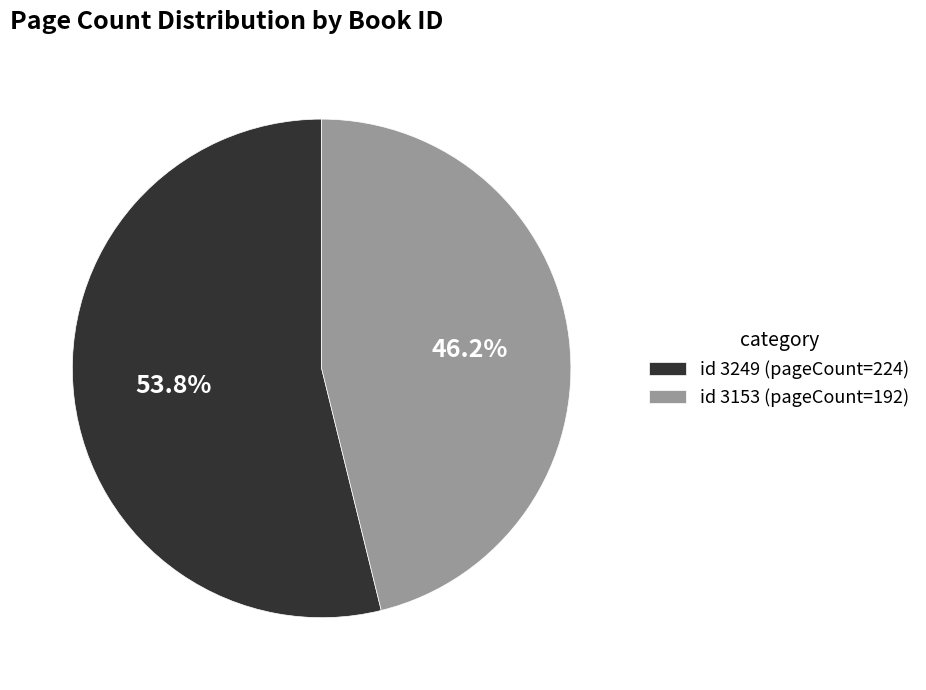

Which has a higher value, id 3249 (pageCount=224) or id 3153 (pageCount=192)?

id 3249 (pageCount=224)